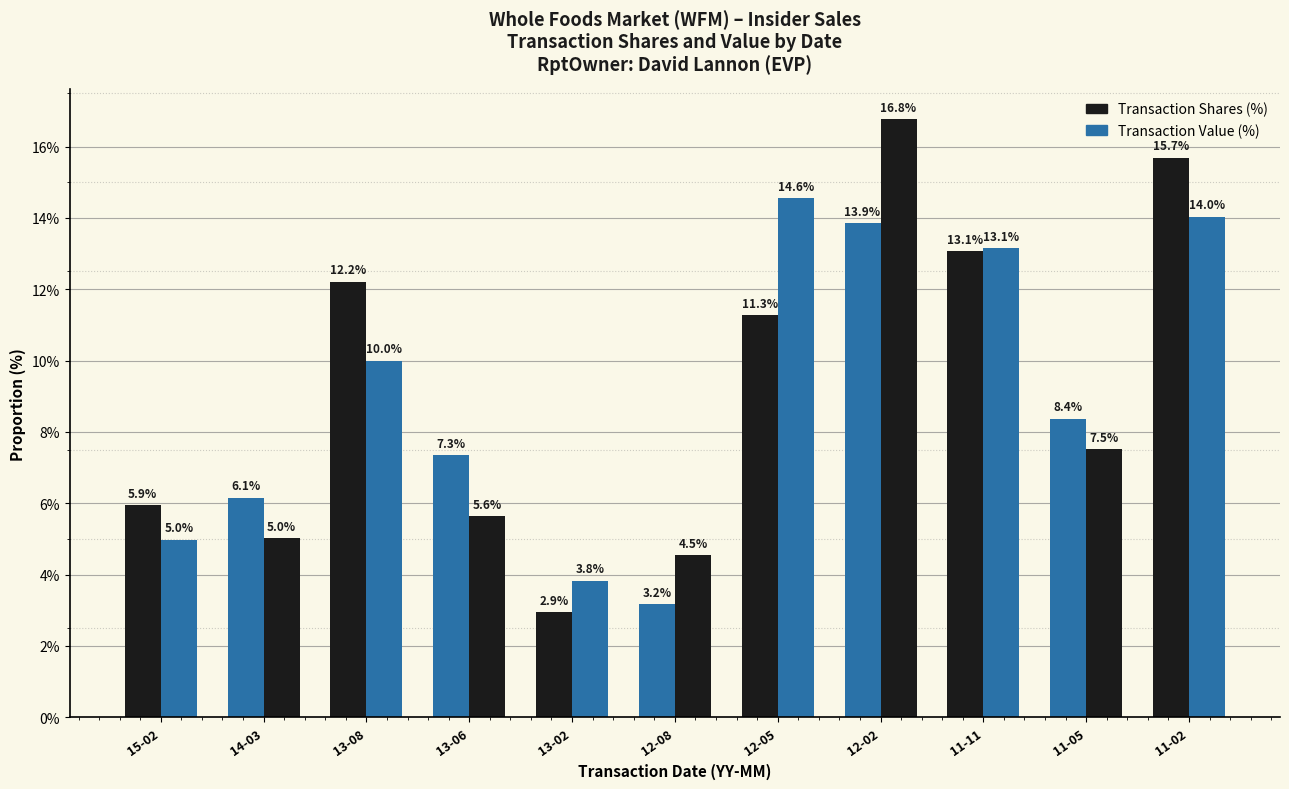

Rank the series by their maximum value, from lowest to highest.

Transaction Shares (%), Transaction Value (%)